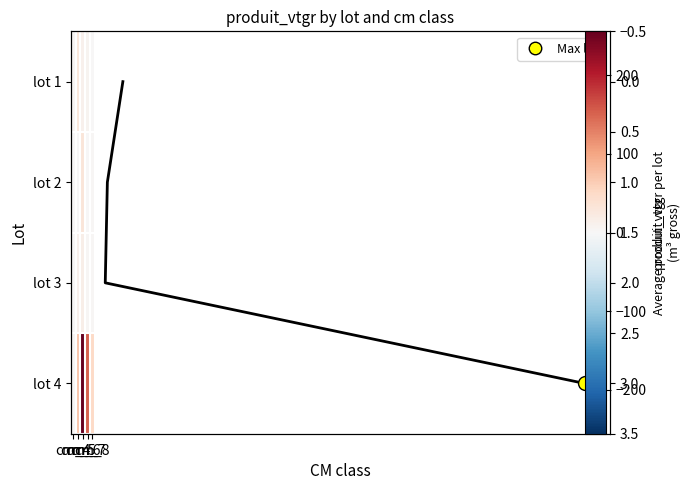

Between cm_6 and cm_7, which series saw the biggest shift?

lot_4